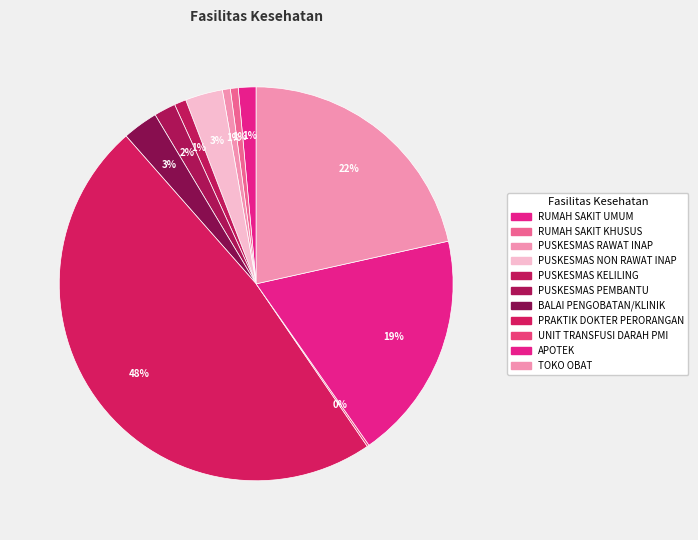

To the nearest percent, what percentage of the pie is PUSKESMAS NON RAWAT INAP?

3%